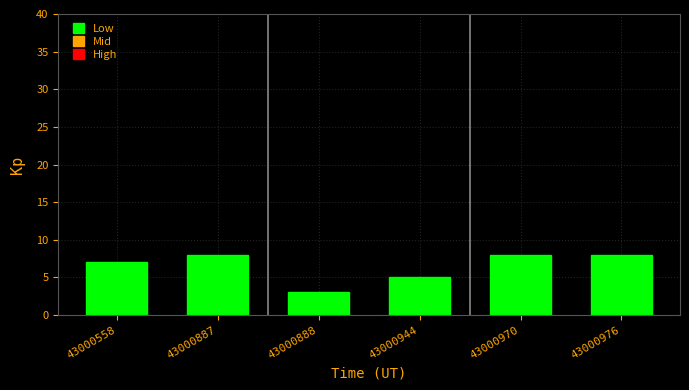

Reading left to right, transcribe all the data shown in this chart.

7	8	3	5	8	8